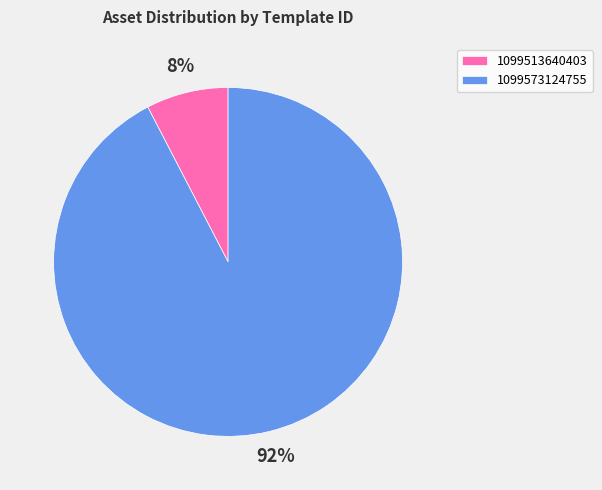

To the nearest percent, what is the combined percentage of 1099513640403 and 1099573124755?

100%